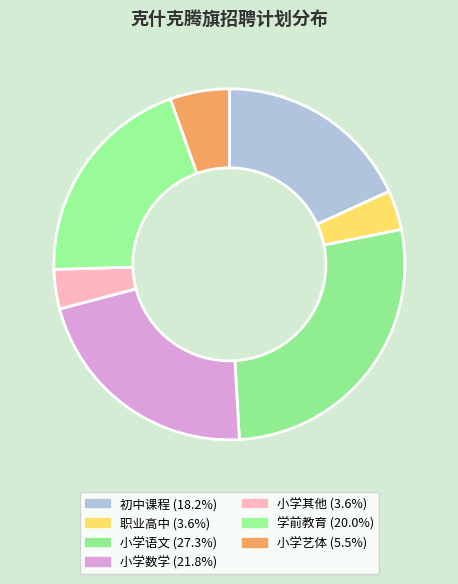

Is there any slice that represents more than half of the pie?

No